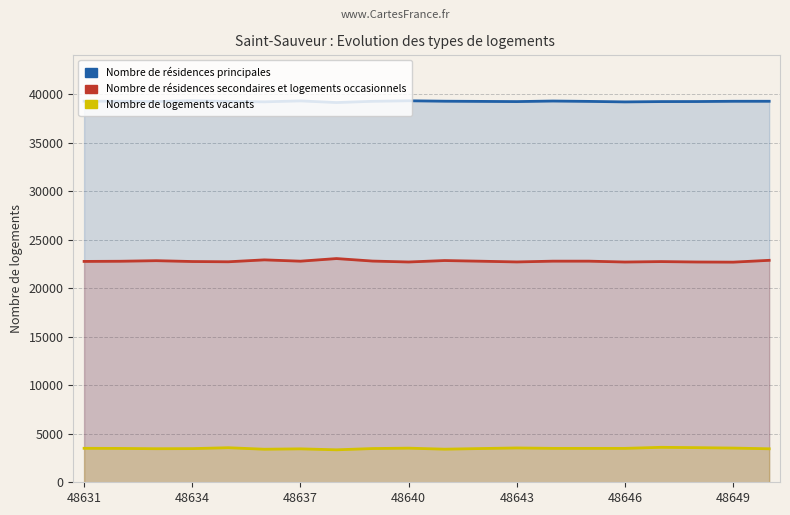

What is the value of the Nombre de résidences secondaires et logements occasionnels point at the 4th from the left?

22751